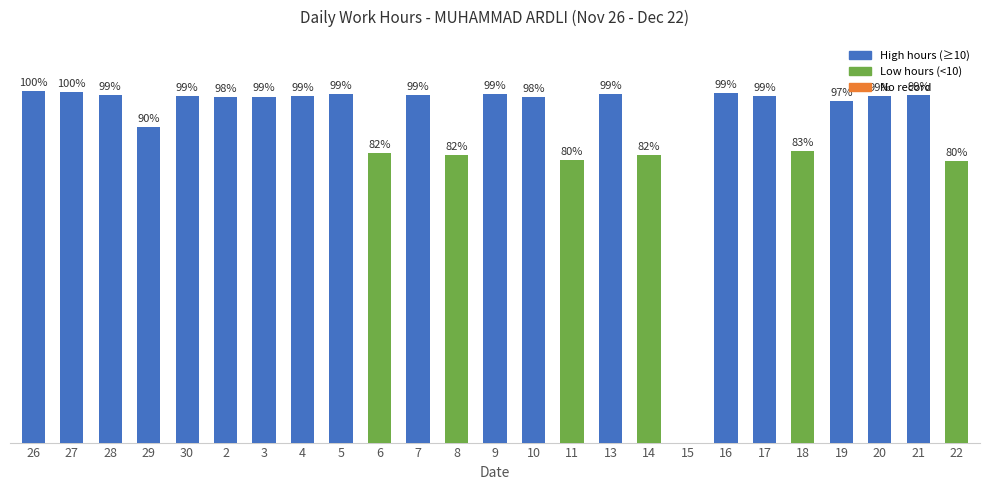

Are the bars horizontal?

No